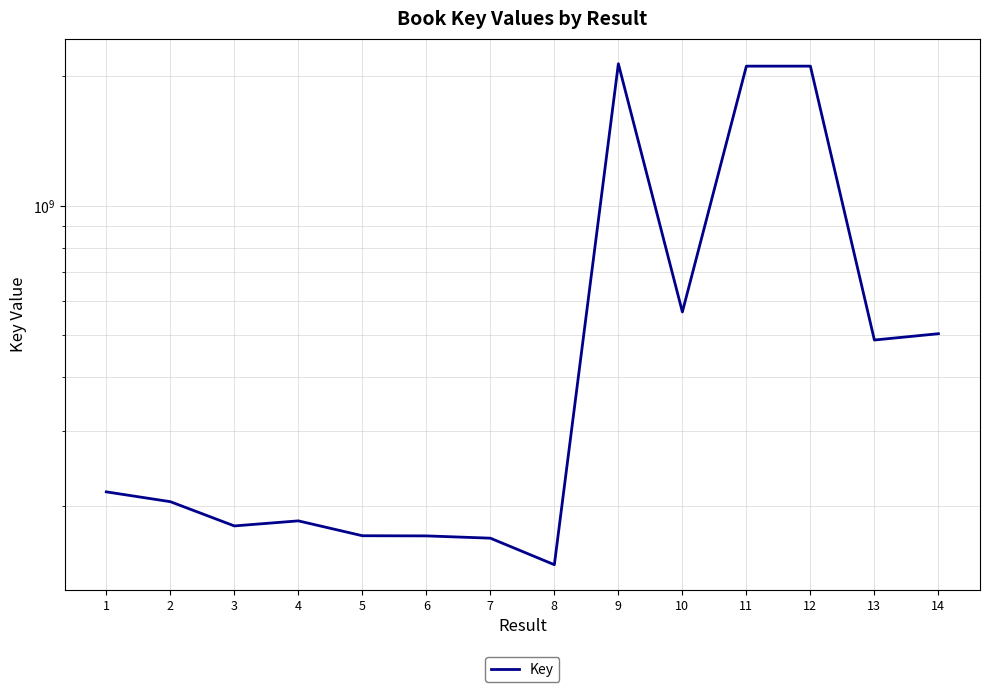

How many distinct data groups are displayed?

1